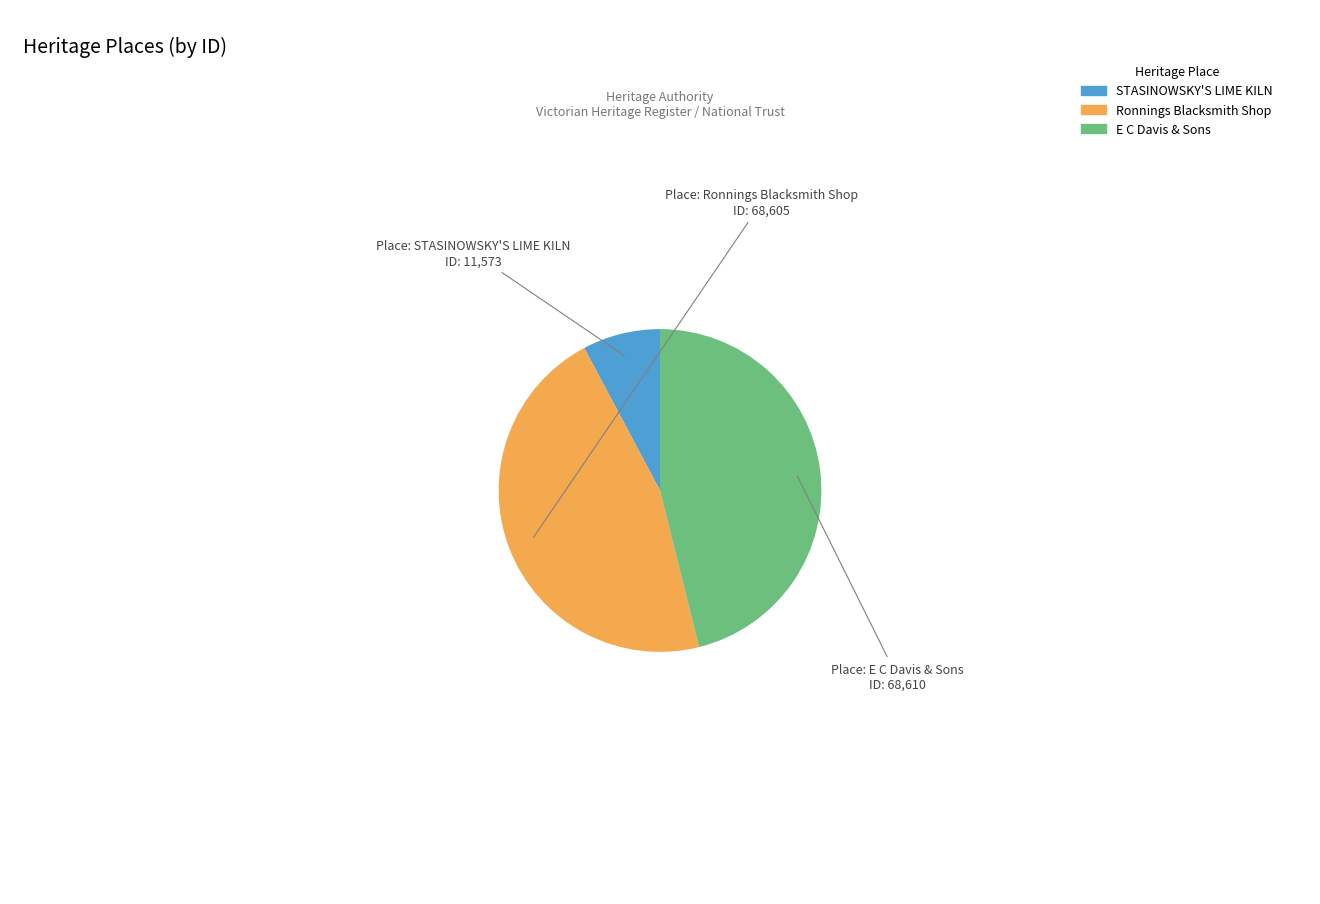

Which slice is the smallest?

STASINOWSKY'S LIME KILN